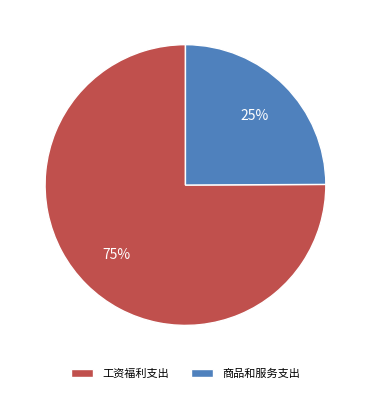

Rank the categories by value from highest to lowest.

工资福利支出, 商品和服务支出